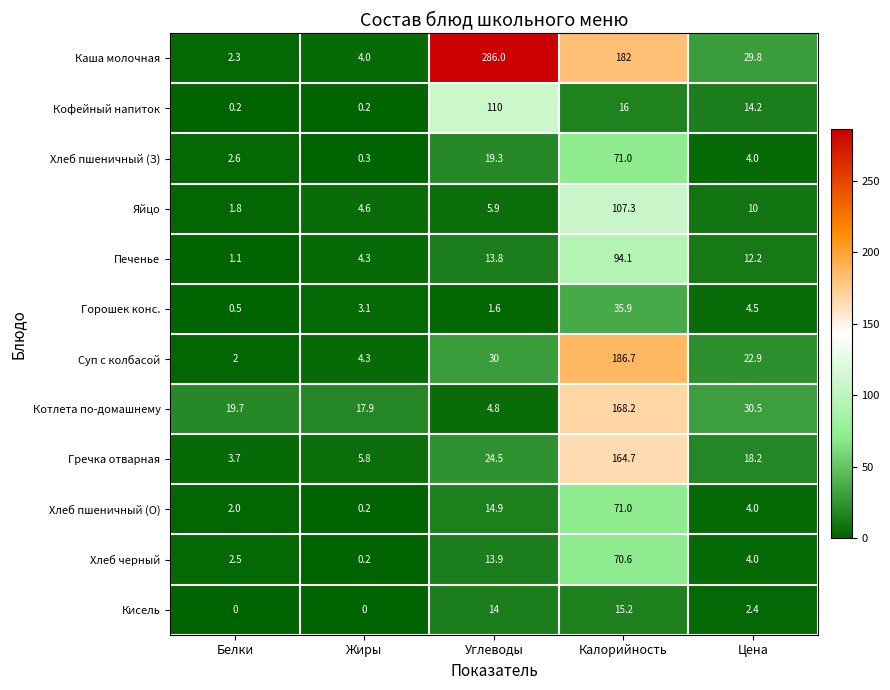

How many distinct data groups are displayed?

12